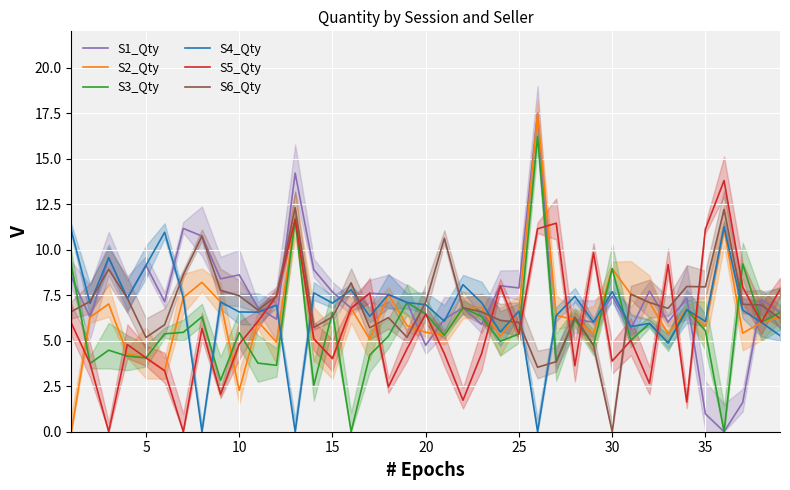

What are all the series names shown in the legend?

S1_Qty, S2_Qty, S3_Qty, S4_Qty, S5_Qty, S6_Qty